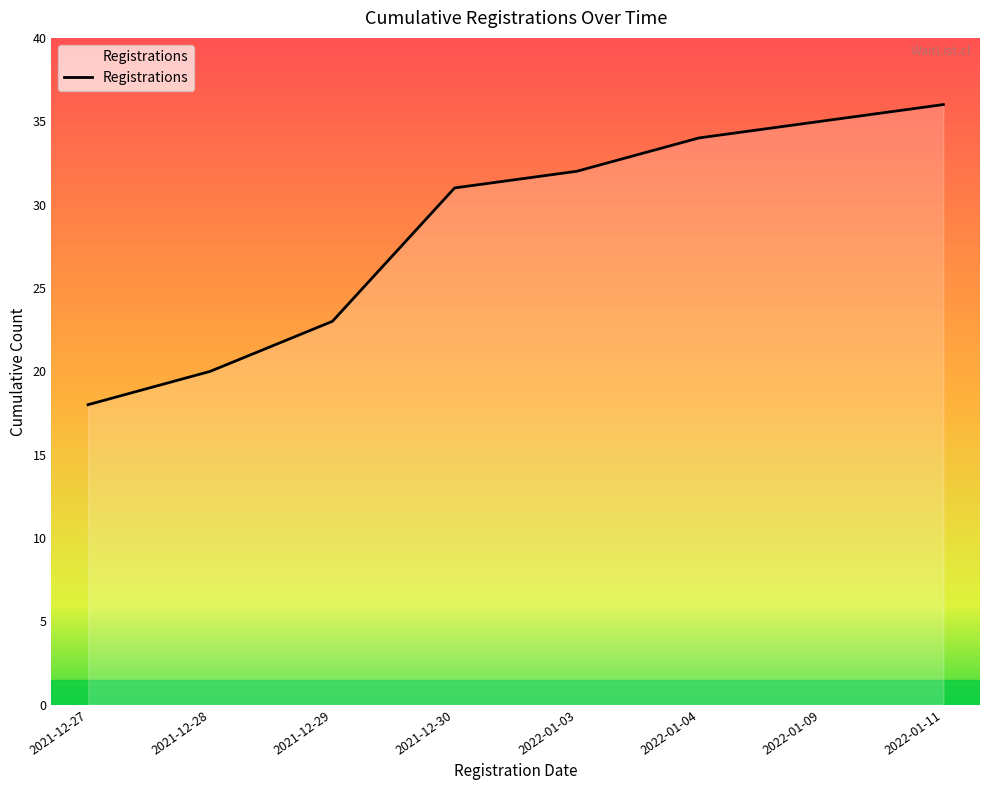

How many lines are shown in the chart?

1